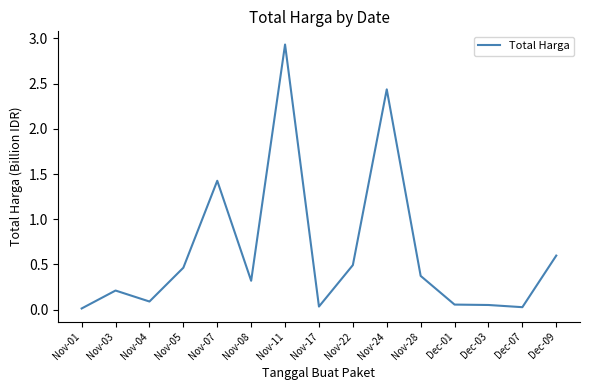

True or false: the data has more than 2 interior local peaks.

True